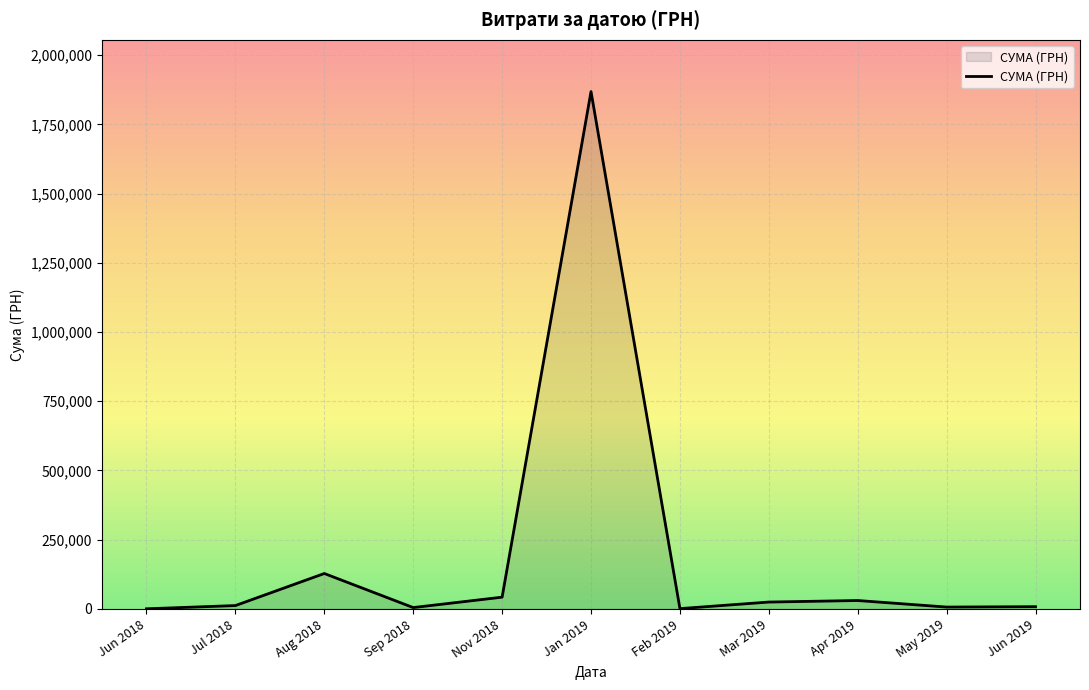

How many lines are shown in the chart?

1